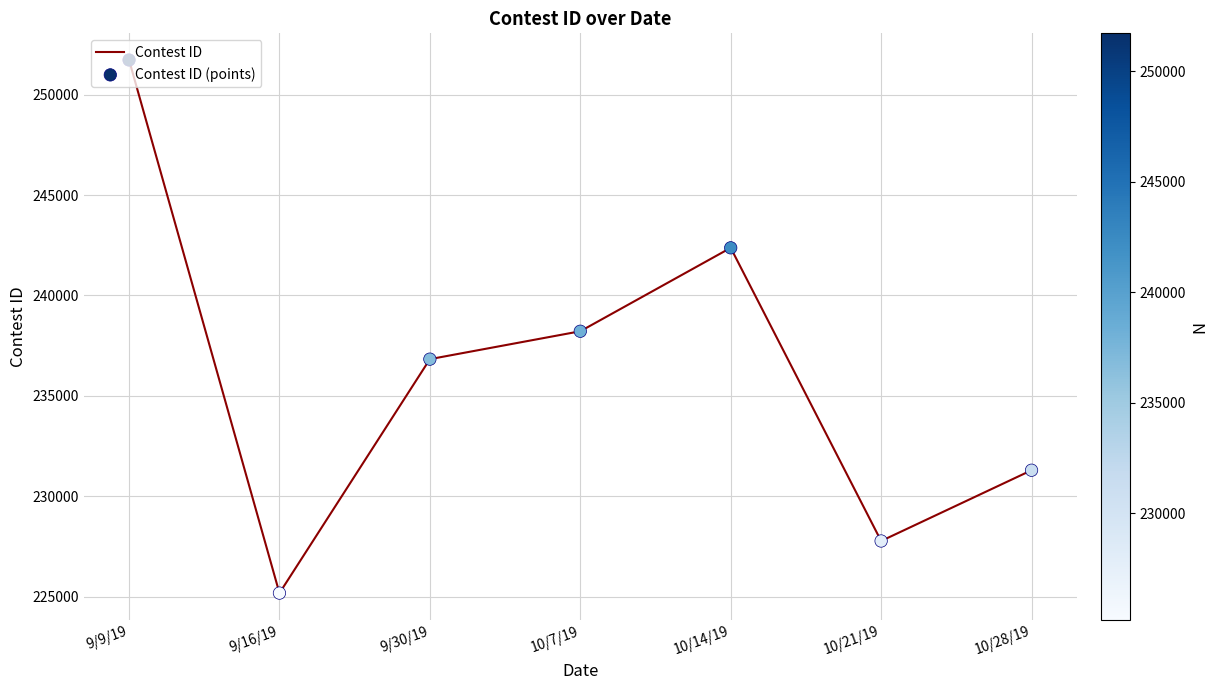

What is the difference between the second highest and second lowest values?

14589